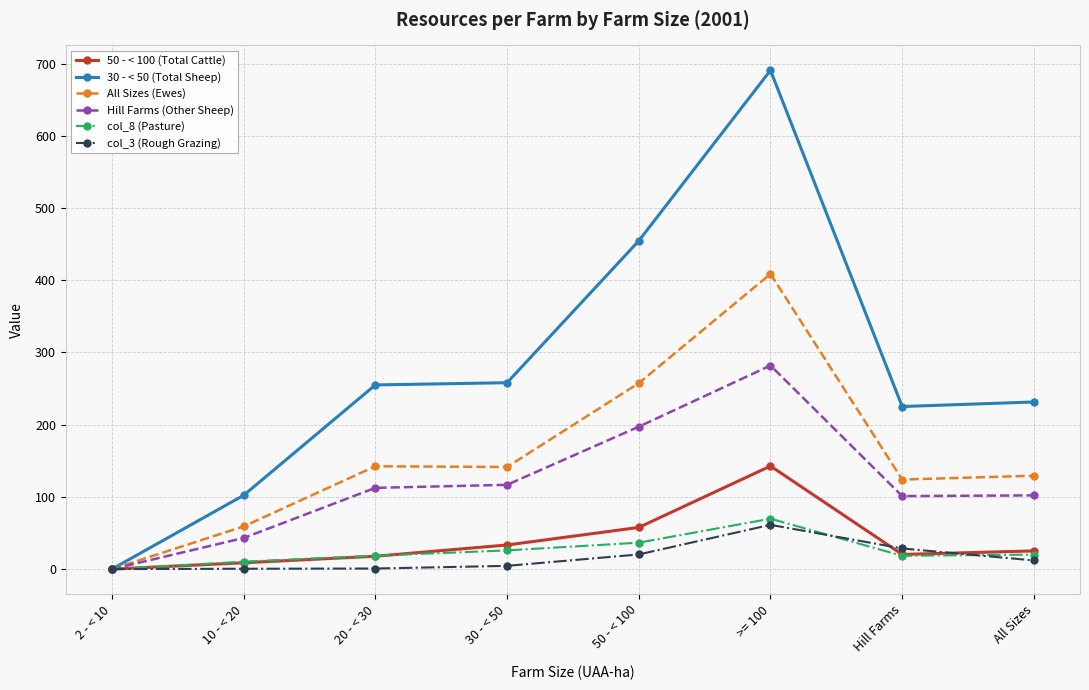

The All Sizes (Ewes) series shows 0.0 at 2 - < 10. True or false?

True